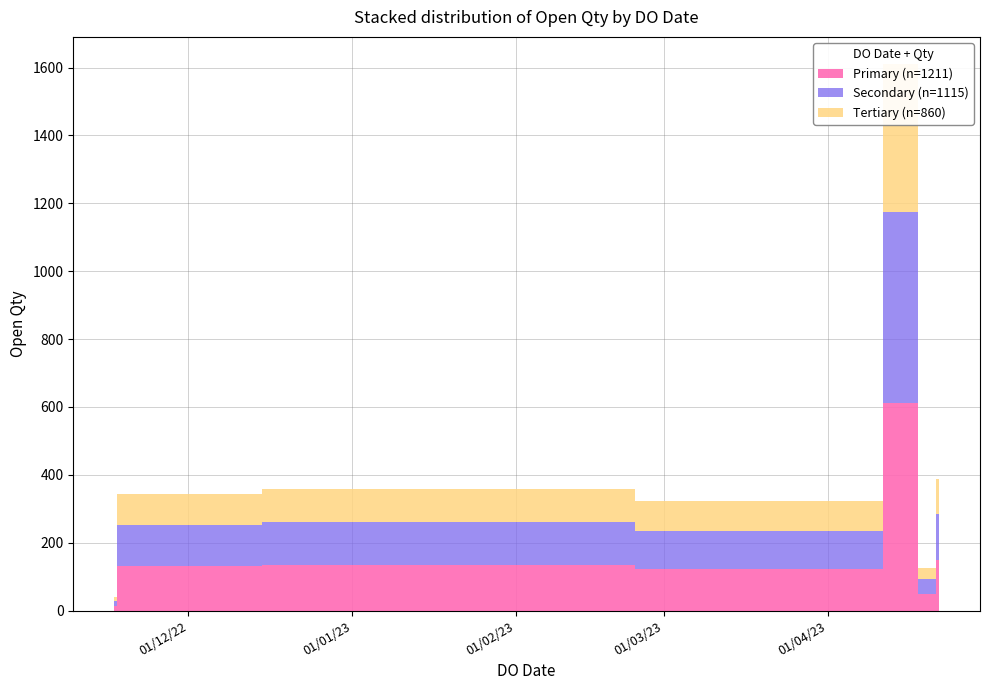

What is the sum of all values?

3188